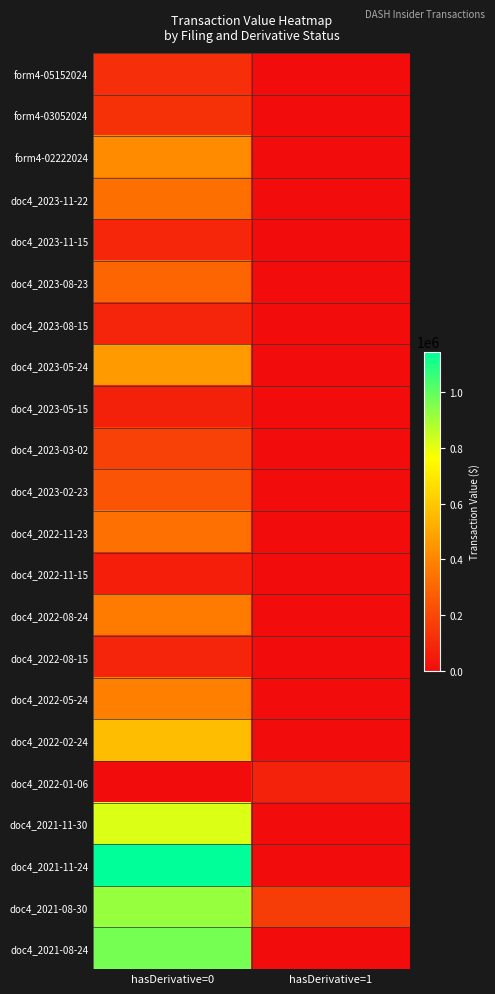

What is the difference between the highest and lowest values at hasDerivative=1?

164807